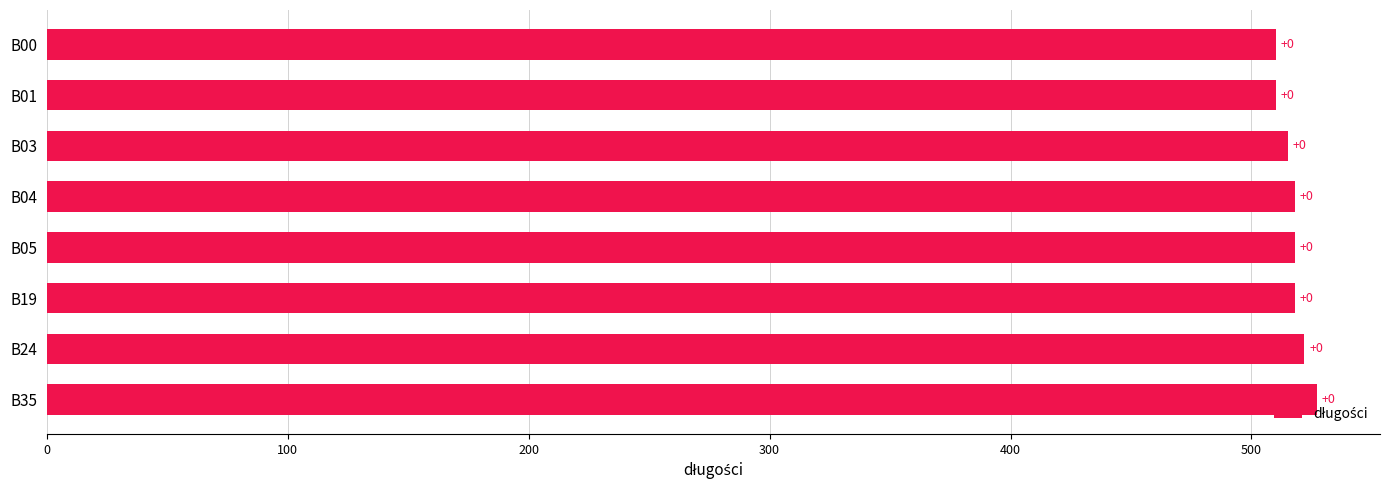

How many bars are there in total?

8